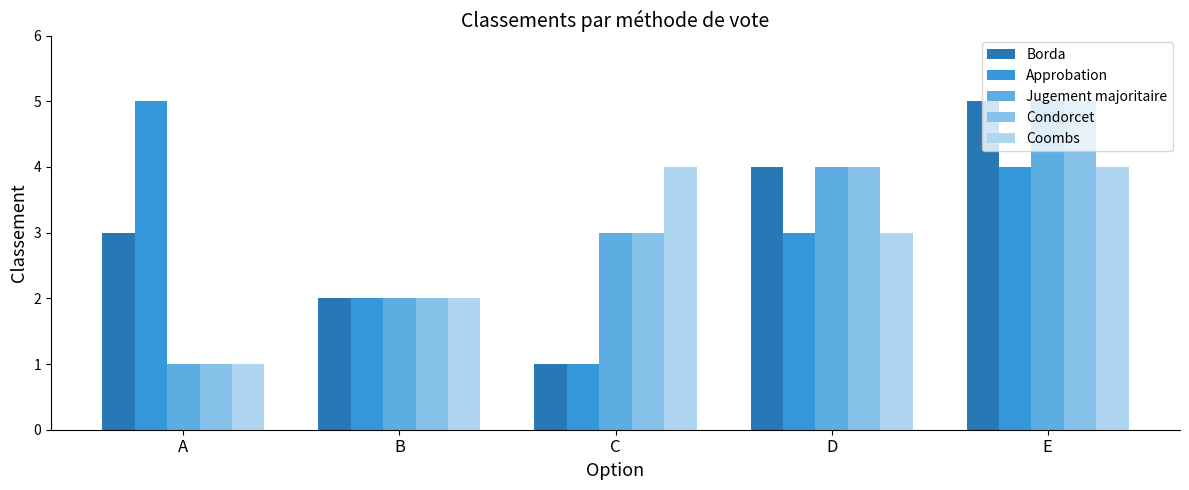

Reading left to right, extract all data points from this chart.

Borda: A=3	B=2	C=1	D=4	E=5
Approbation: A=5	B=2	C=1	D=3	E=4
Jugement majoritaire: A=1	B=2	C=3	D=4	E=5
Condorcet: A=1	B=2	C=3	D=4	E=5
Coombs: A=1	B=2	C=4	D=3	E=4